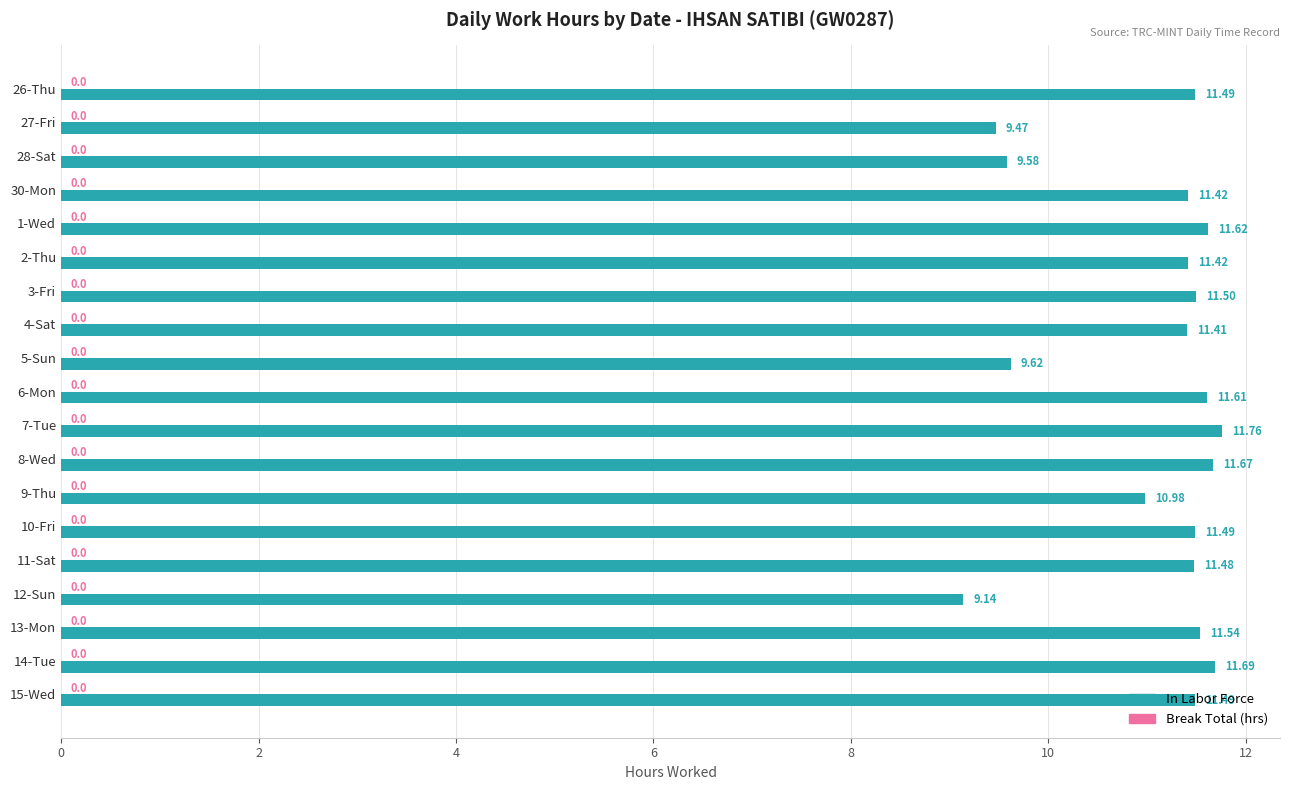

Which has a higher value, 12-Sun or 7-Tue?

7-Tue